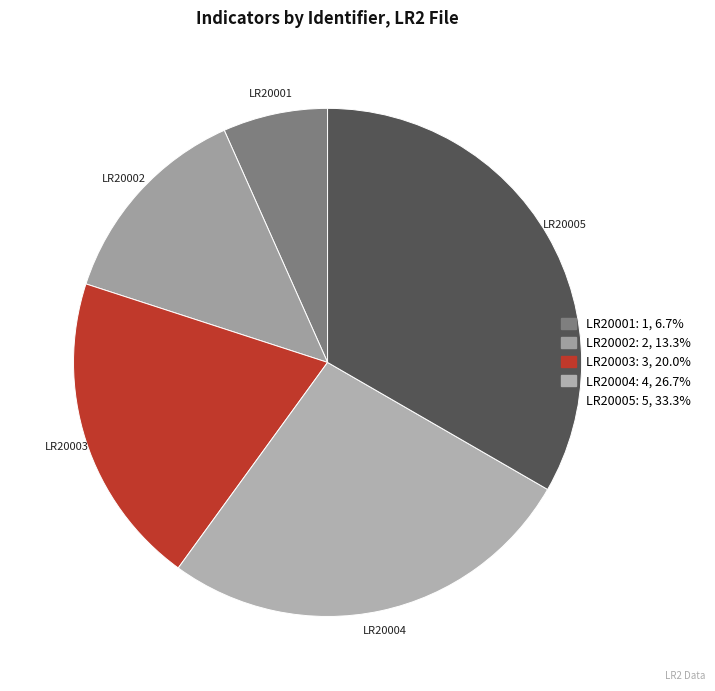

How many slices are in this pie chart?

5